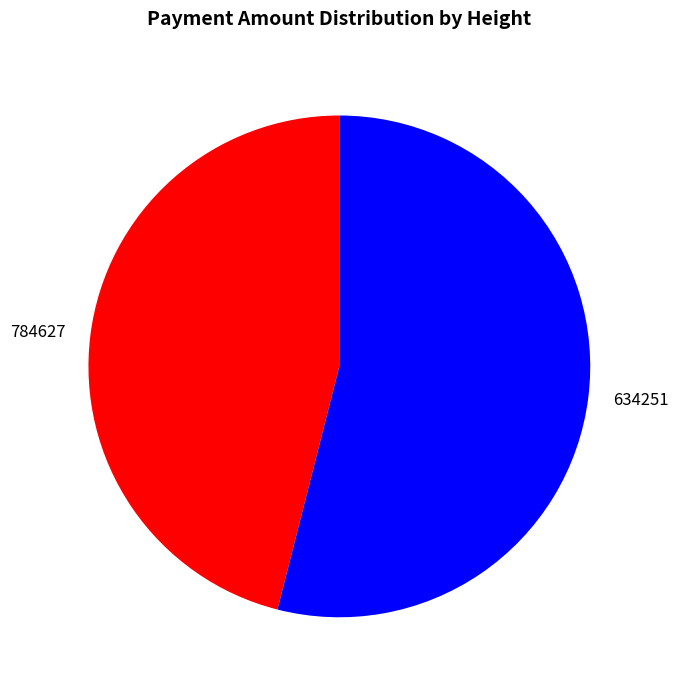

Is the sum of 634251 and 784627 greater than half?

Yes